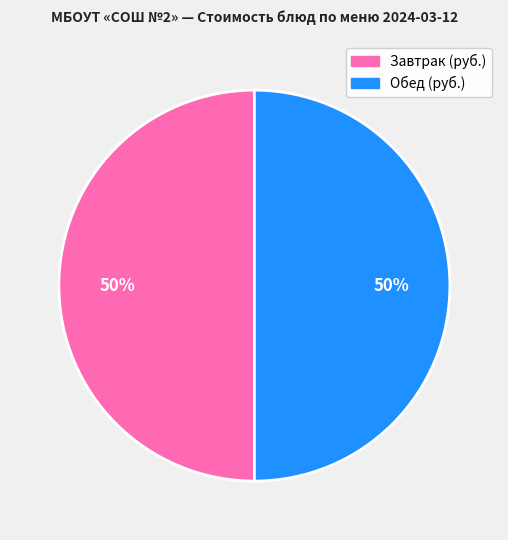

What percentage is the Обед (руб.) slice, to the nearest percent?

50%